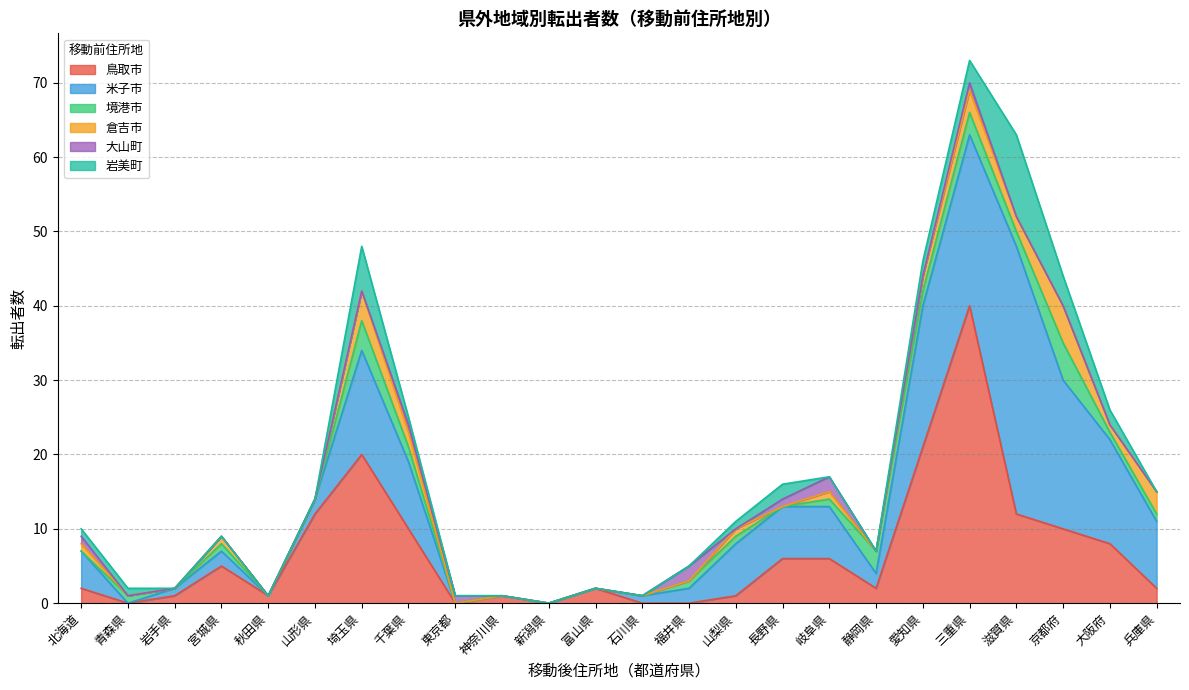

Which series changed the most between 京都府 and 大阪府?

米子市